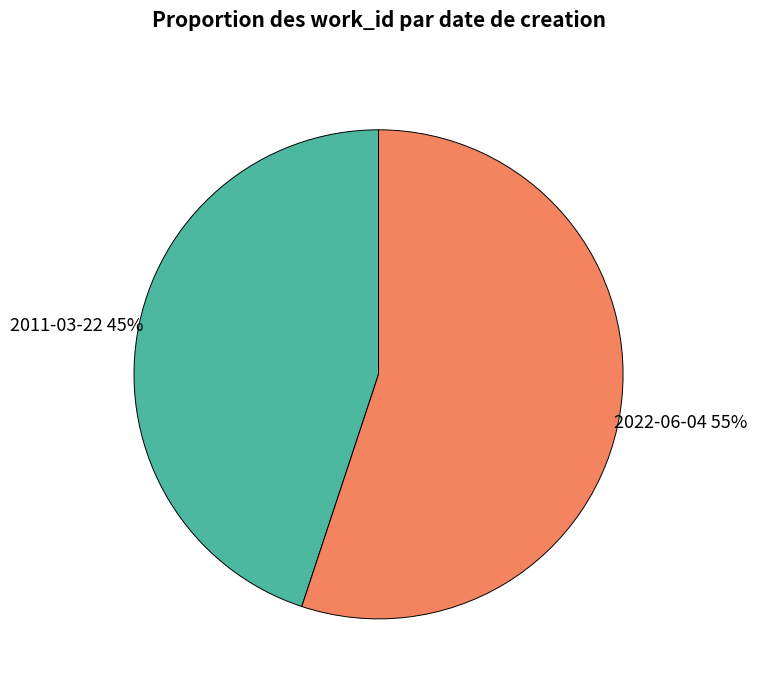

To the nearest percent, what is the difference between the largest and smallest slice percentages?

10%